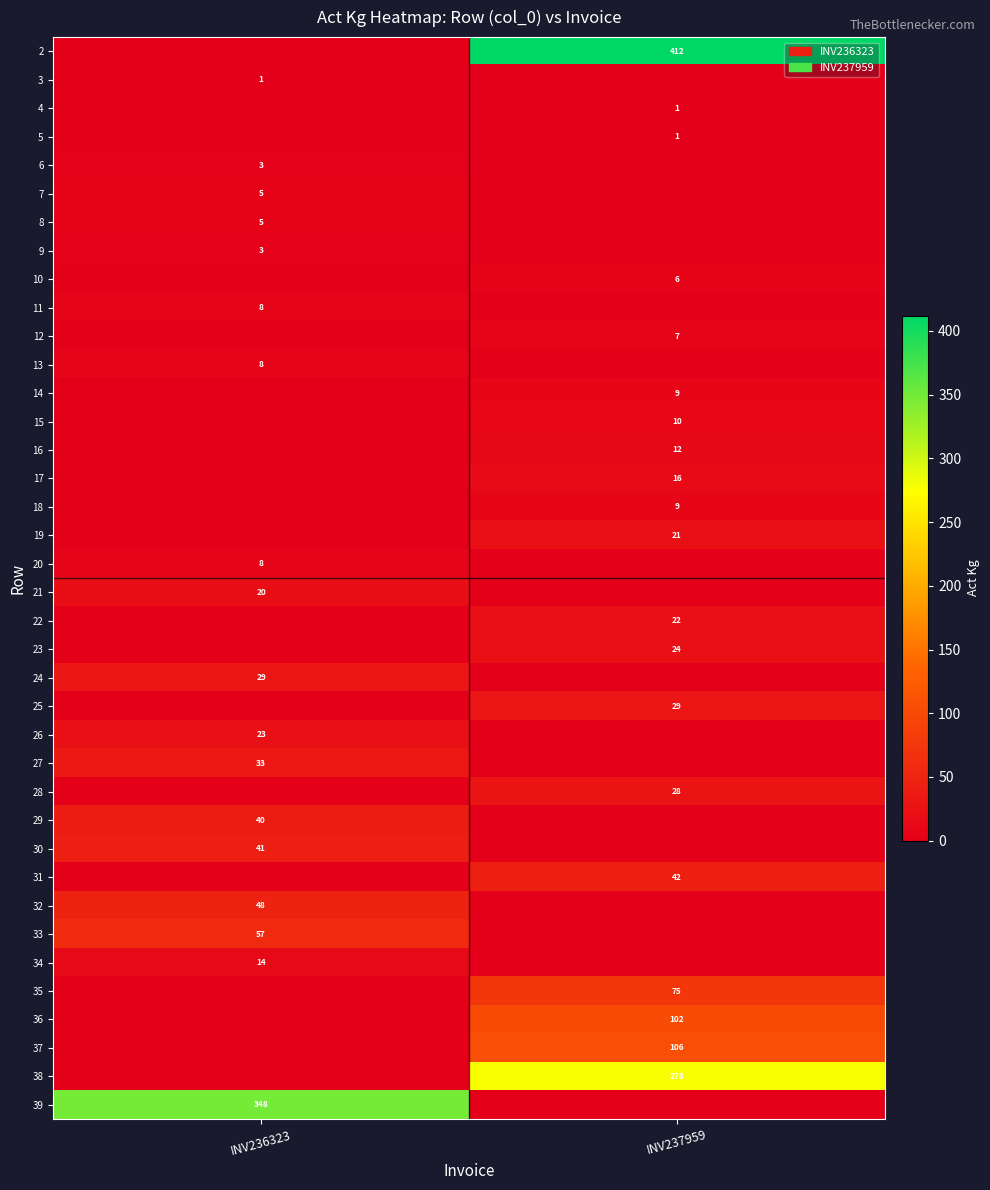

Is it true that 5 equals 1 at INV237959?

True